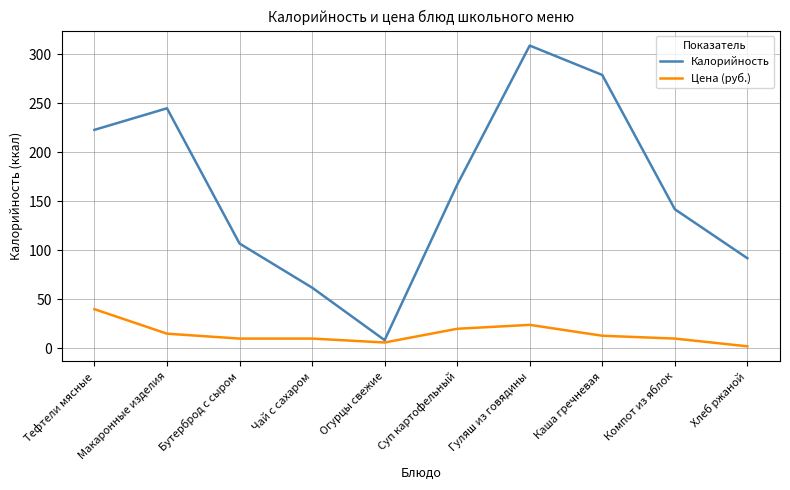

The Калорийность series shows 385.7 at Макаронные изделия. True or false?

False